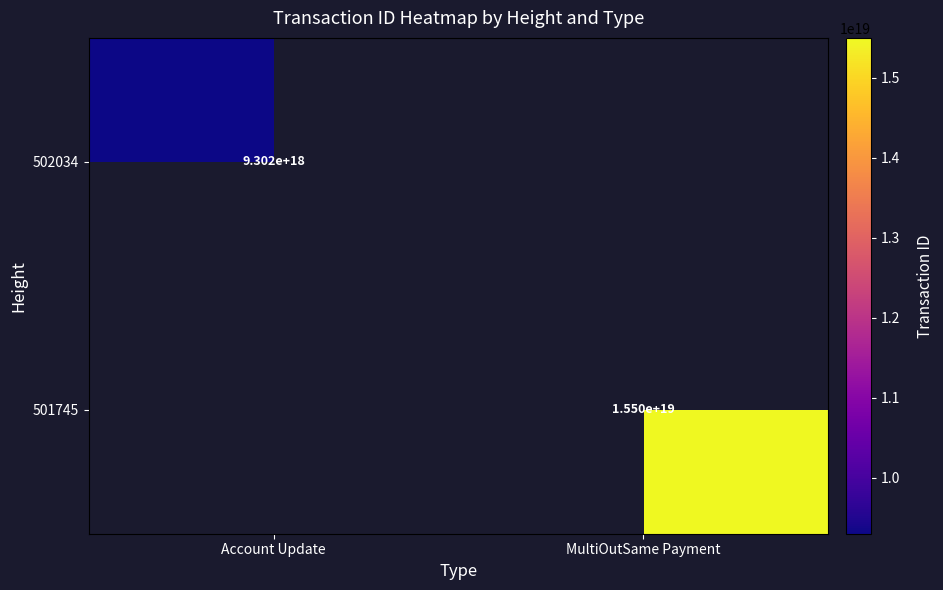

Count the number of data series in this chart.

2